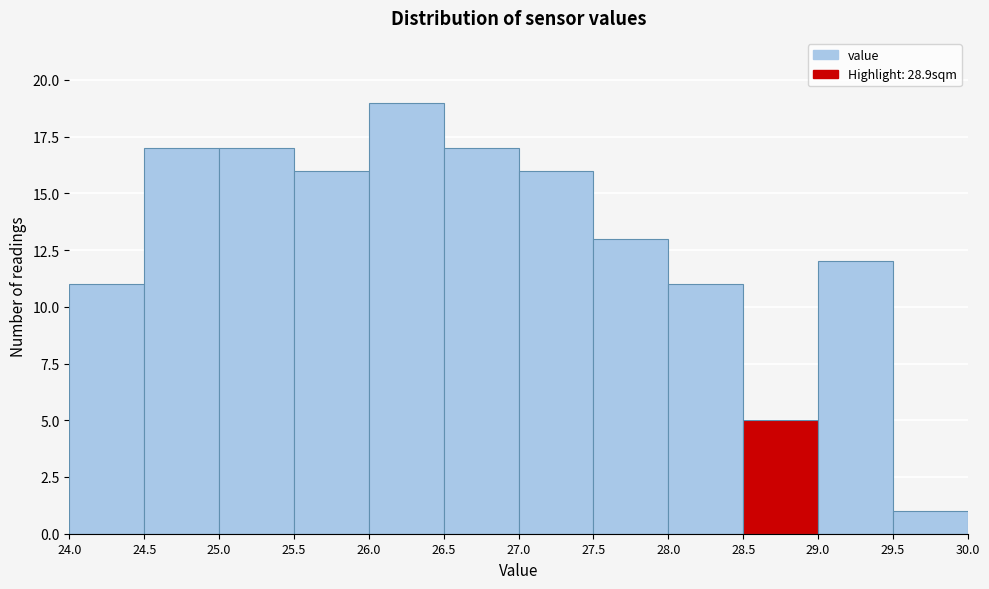

Reading left to right, list every bar in this chart as the range it spans on the x-axis followed by its height. The values are not printed on the chart, so give them approximately, as read against the axis.

24.0 to 24.5: 11
24.5 to 25.0: 17
25.0 to 25.5: 17
25.5 to 26.0: 16
26.0 to 26.5: 19
26.5 to 27.0: 17
27.0 to 27.5: 16
27.5 to 28.0: 13
28.0 to 28.5: 11
28.5 to 29.0: 5
29.0 to 29.5: 12
29.5 to 30.0: 1